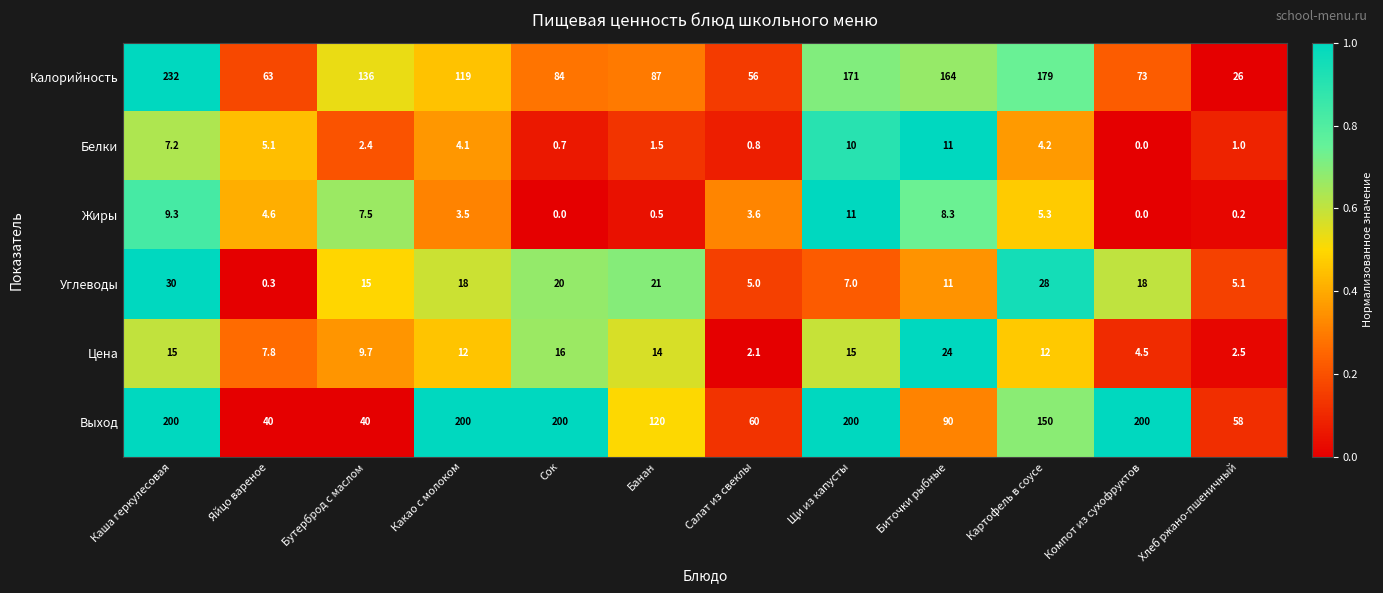

Which series changed the most between Каша геркулесовая and Хлеб ржано-пшеничный?

Калорийность